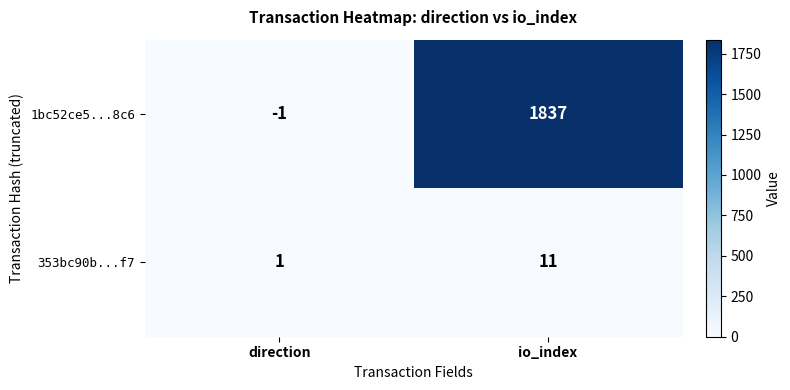

List the series in order of their overall mean, highest first.

1bc52ce5...8c6, 353bc90b...f7